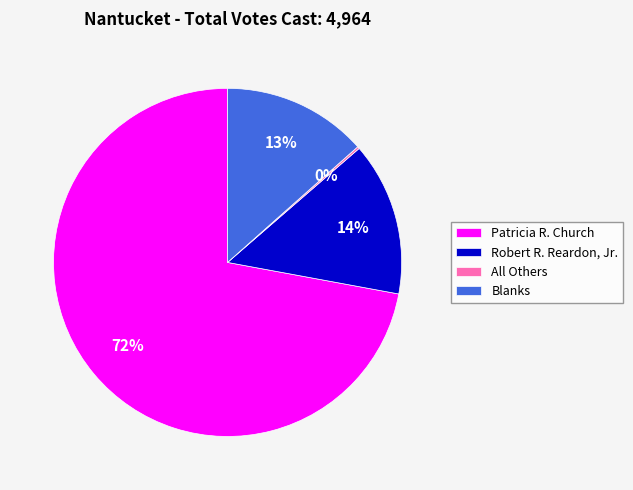

What percentage is the Blanks slice, to the nearest percent?

13%